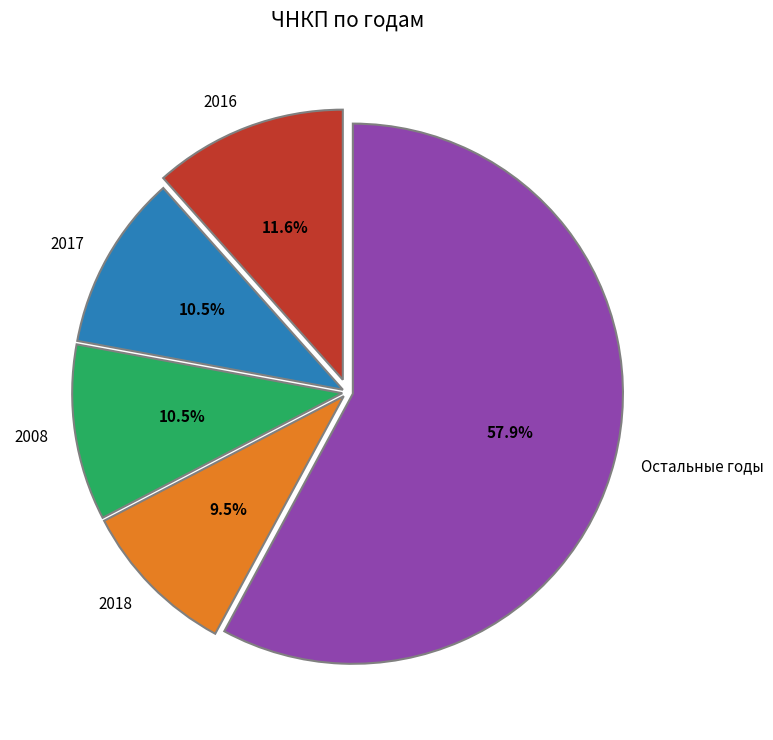

What is the largest slice in the pie chart?

Остальные годы